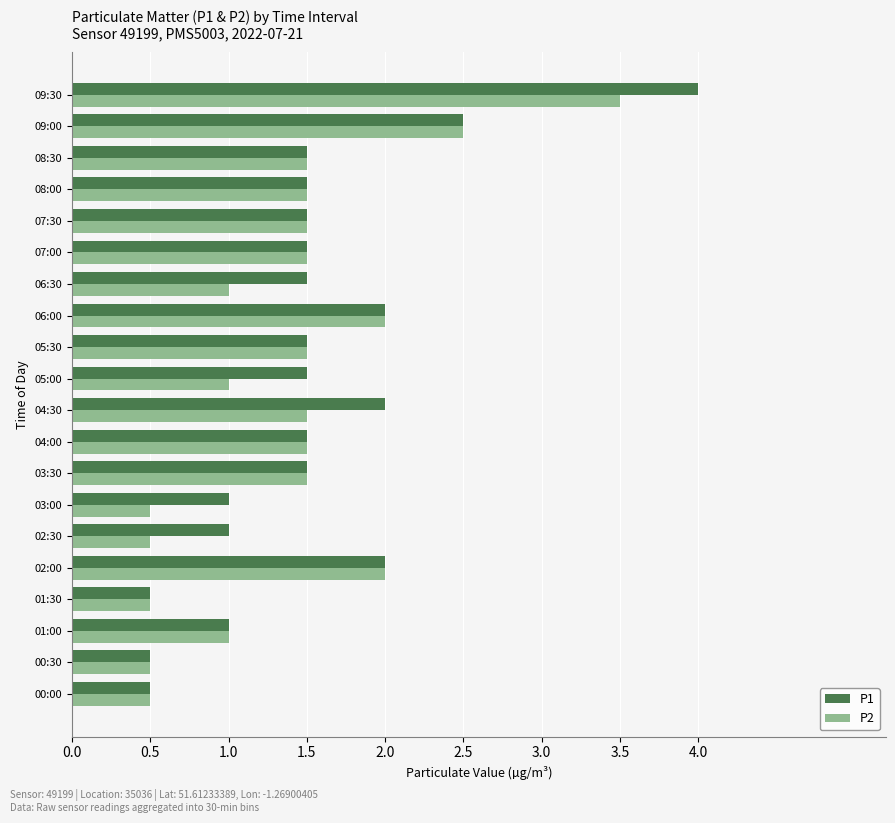

How many distinct data groups are displayed?

2